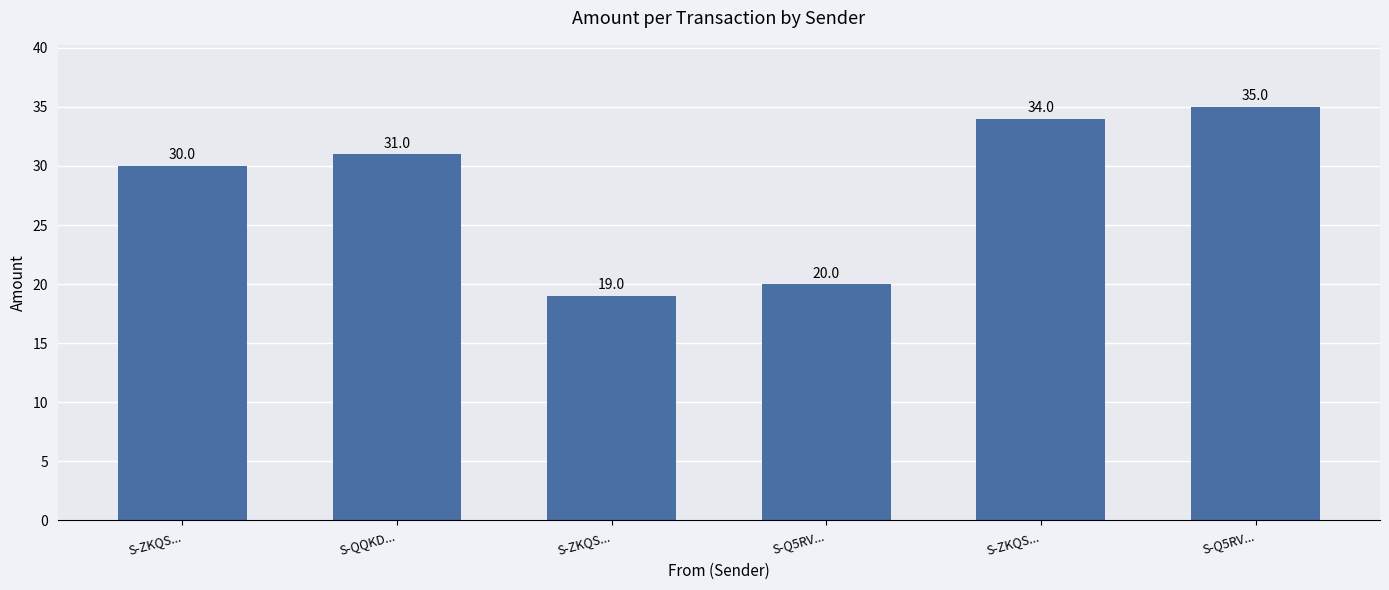

What is the average value?

28